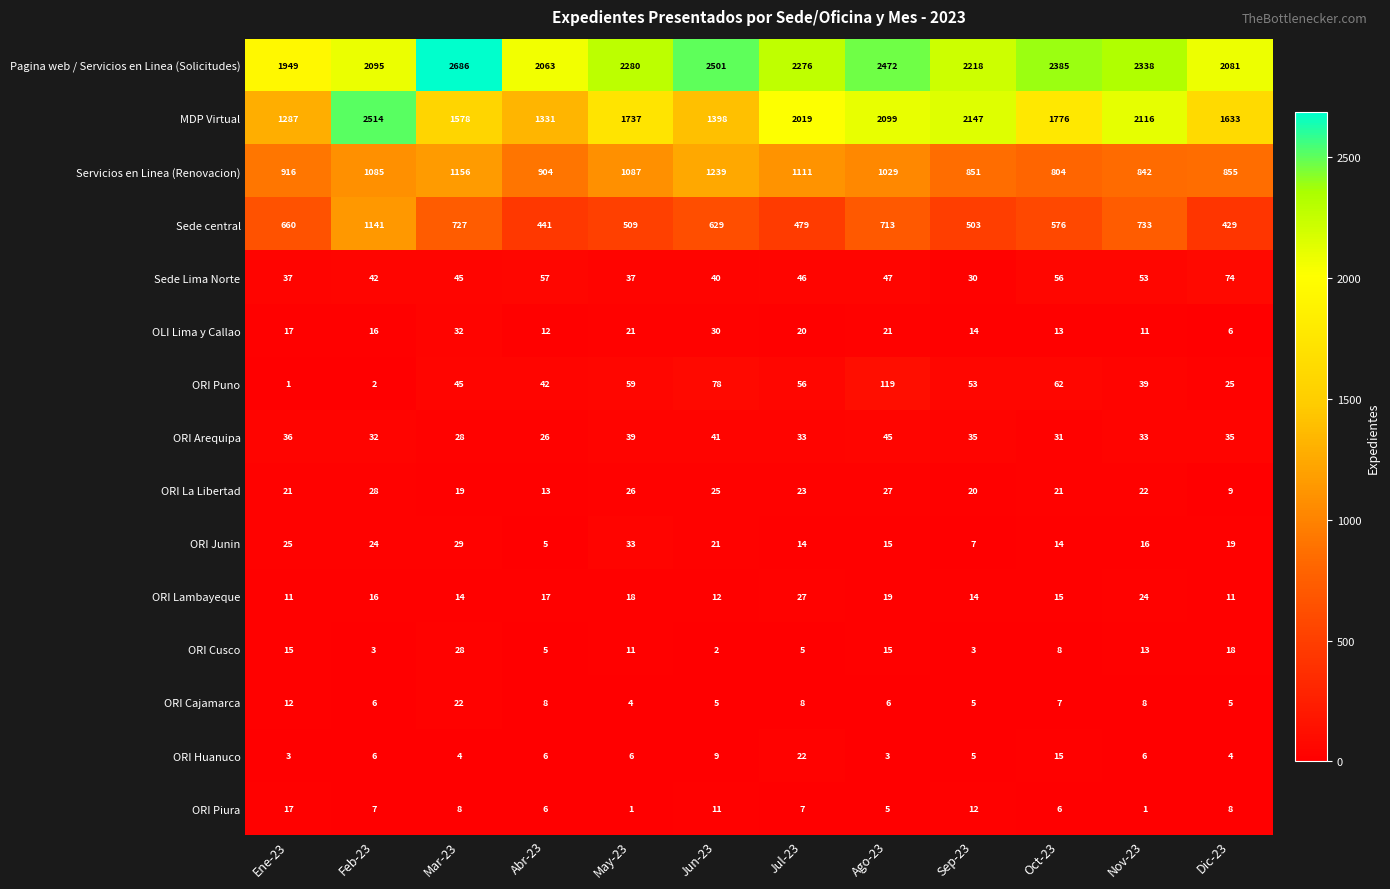

What is the difference between the highest and lowest values at Sep-23?

2215